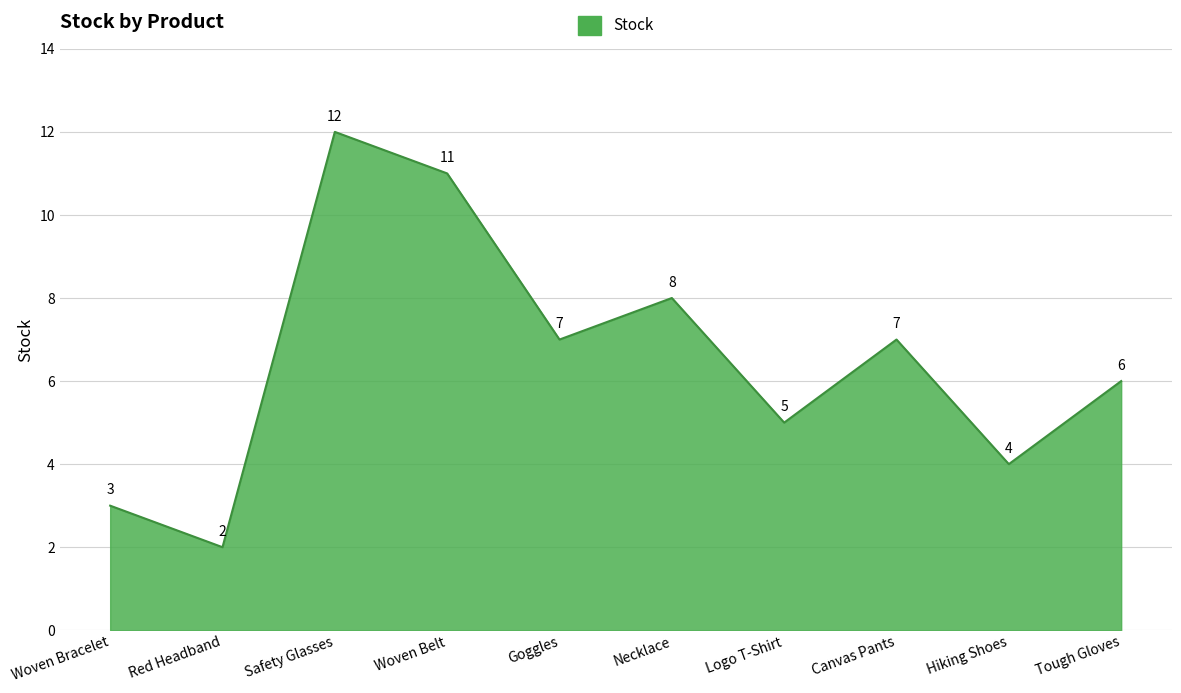

At which category does the data reach its first local peak?

Safety Glasses